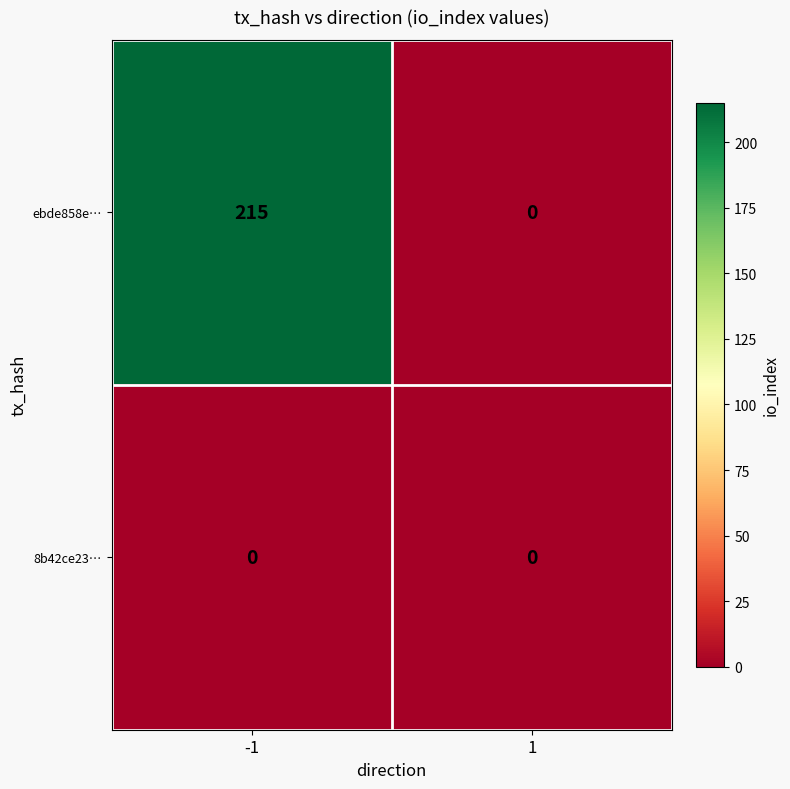

The value of 8b42ce23… at 1 is 0. True or false?

True